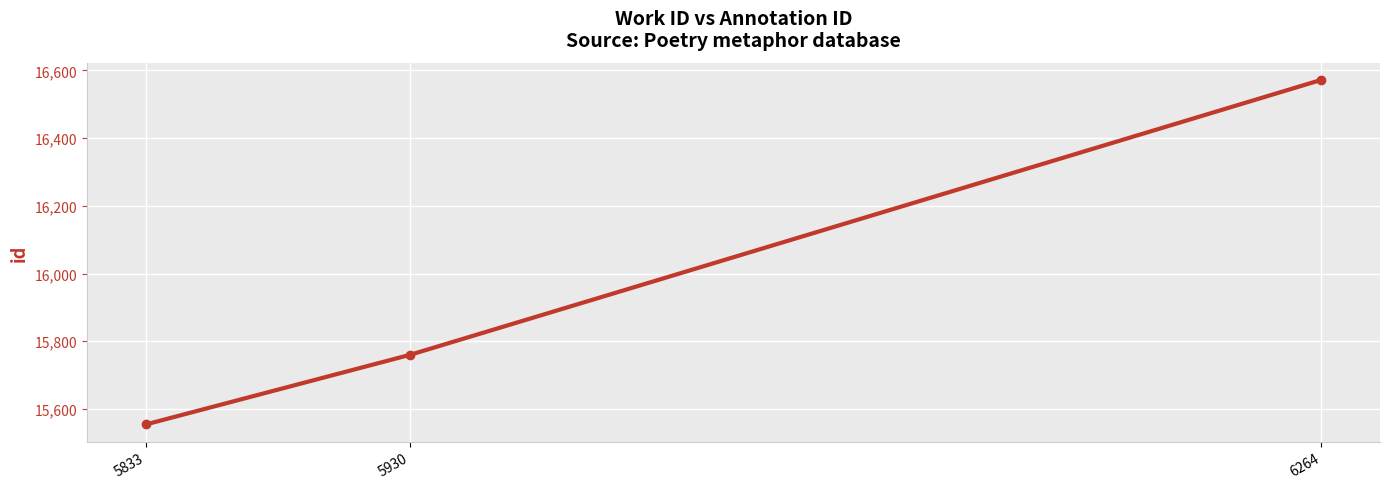

What is the change in value from 5833 to 6264?

+1018